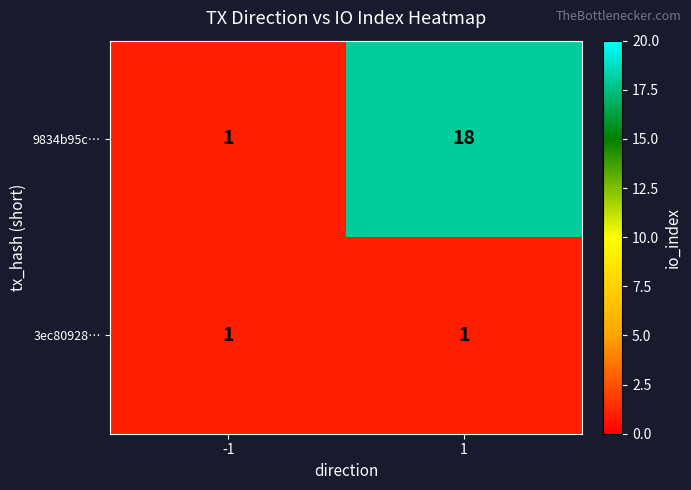

Count the number of data series in this chart.

2